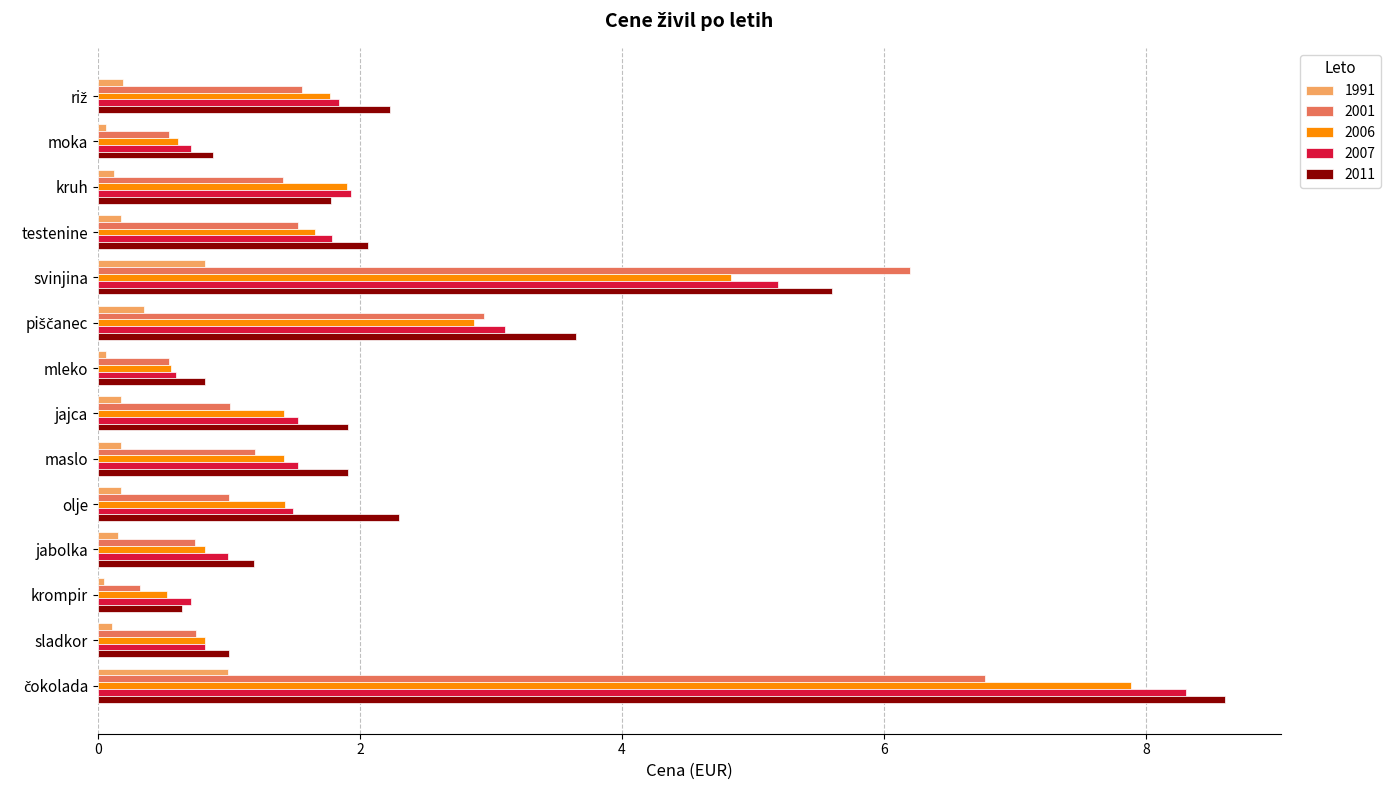

What is the difference between the 2001 values at moka and jajca?

0.5